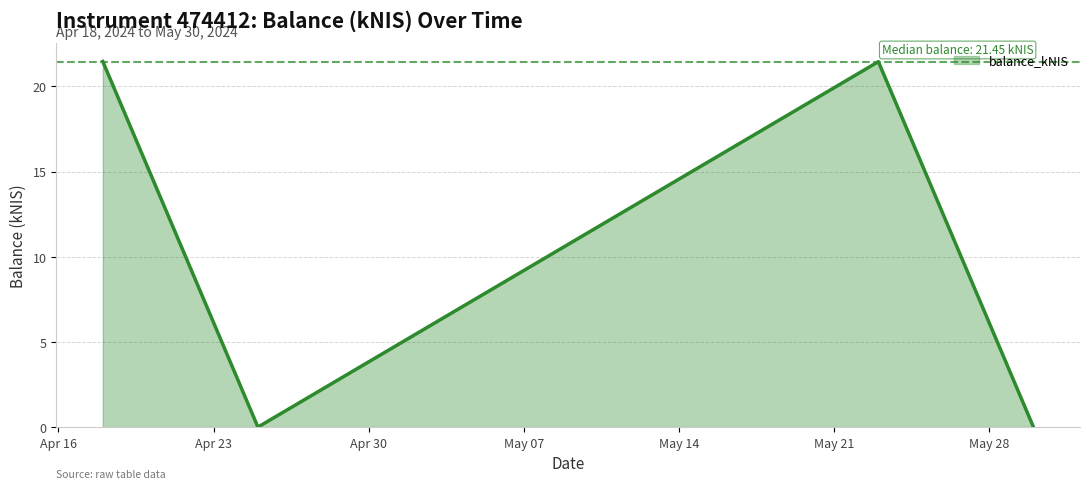

What is the greatest value displayed?

21.5